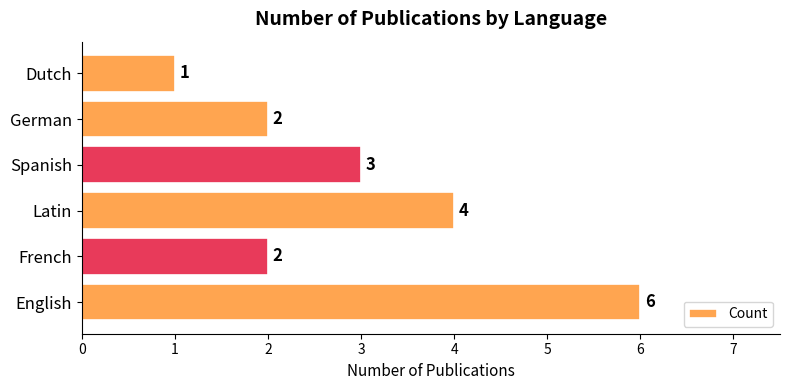

Between Dutch and Latin, which is larger?

Latin